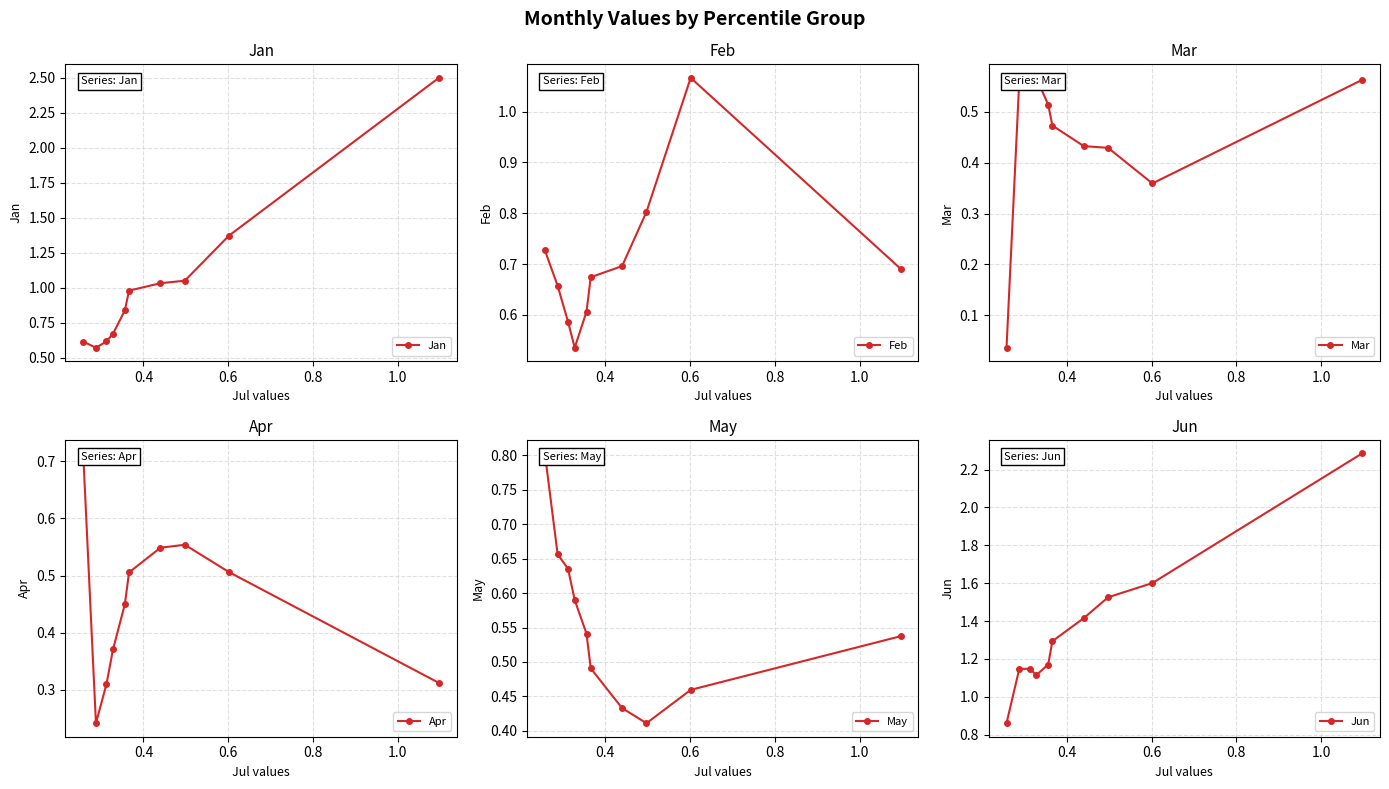

Does the chart display data point markers on the line(s)?

Yes